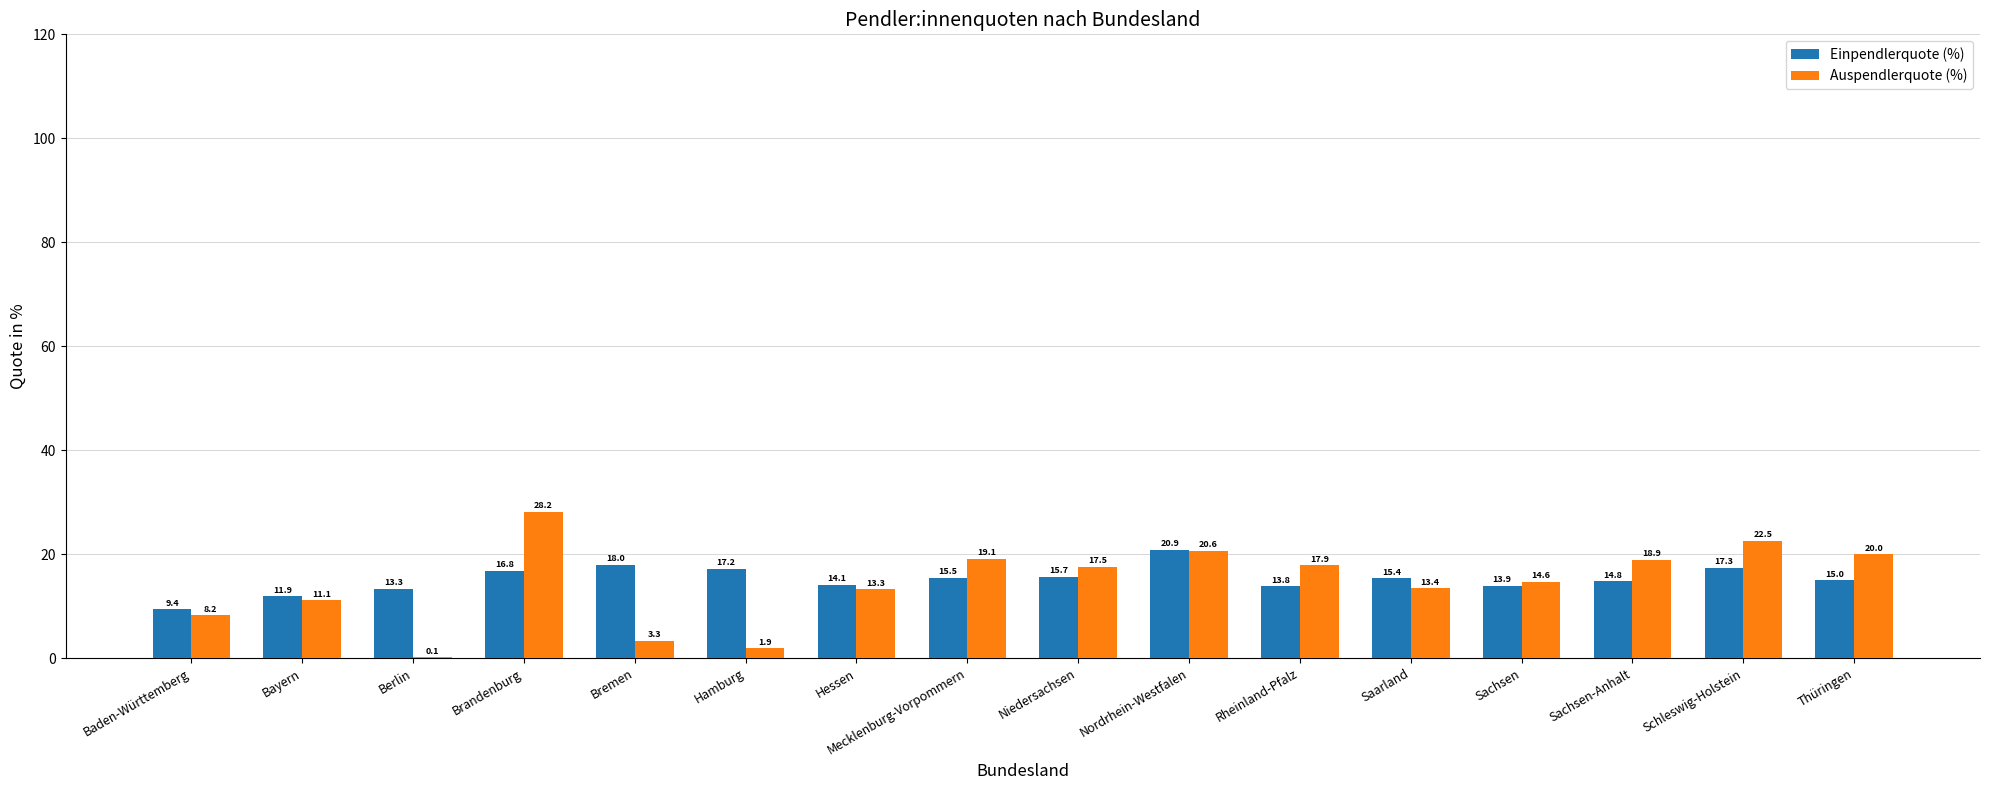

Is it true that Einpendlerquote (%) equals 24.5 at Mecklenburg-Vorpommern?

False